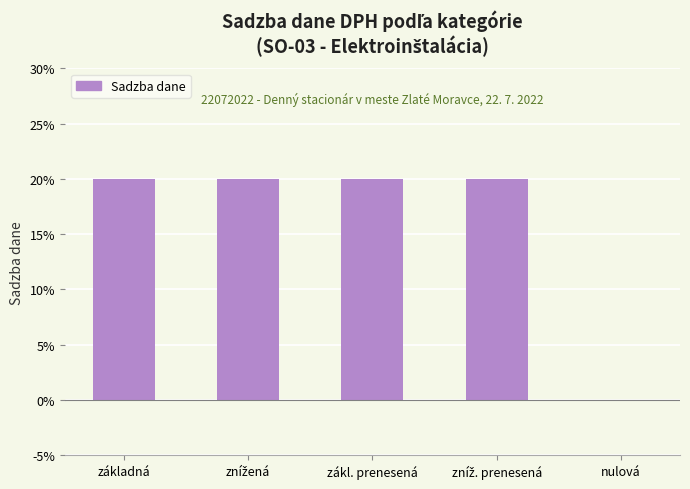

How many bars are there in total?

5